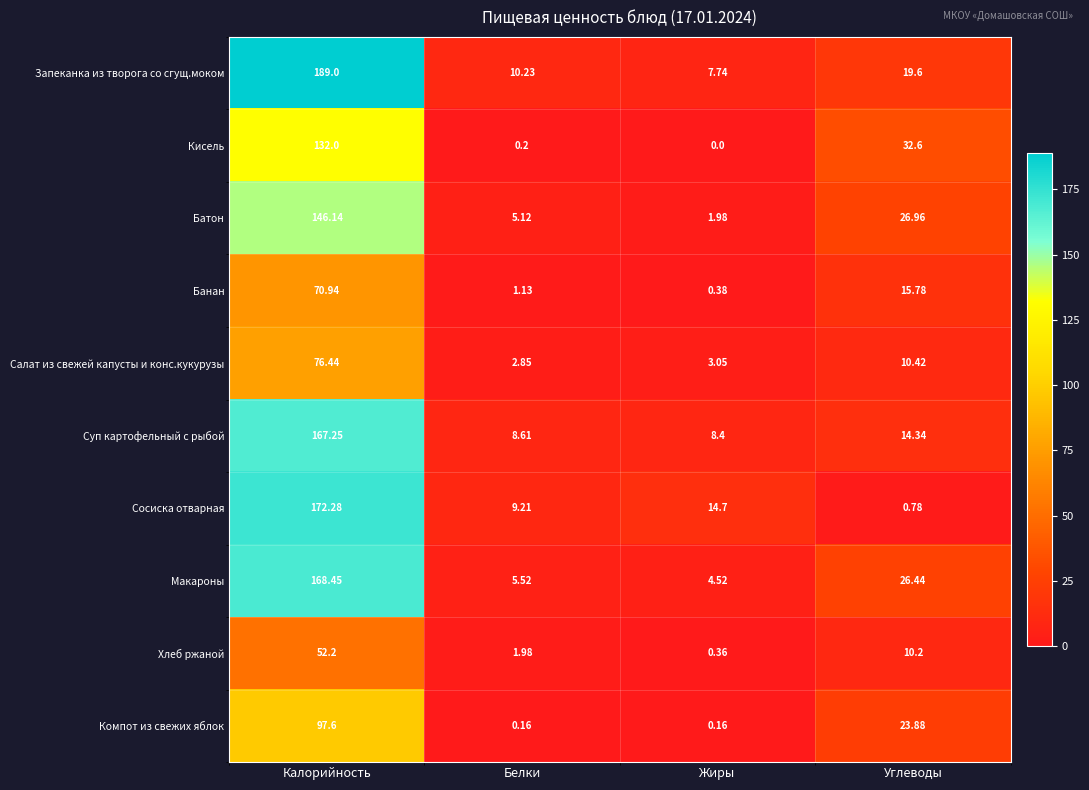

At Белки, list the series in order from largest to smallest.

Запеканка из творога со сгущ.моком, Сосиска отварная, Суп картофельный с рыбой, Макароны, Батон, Салат из свежей капусты и конс.кукурузы, Хлеб ржаной, Банан, Кисель, Компот из свежих яблок